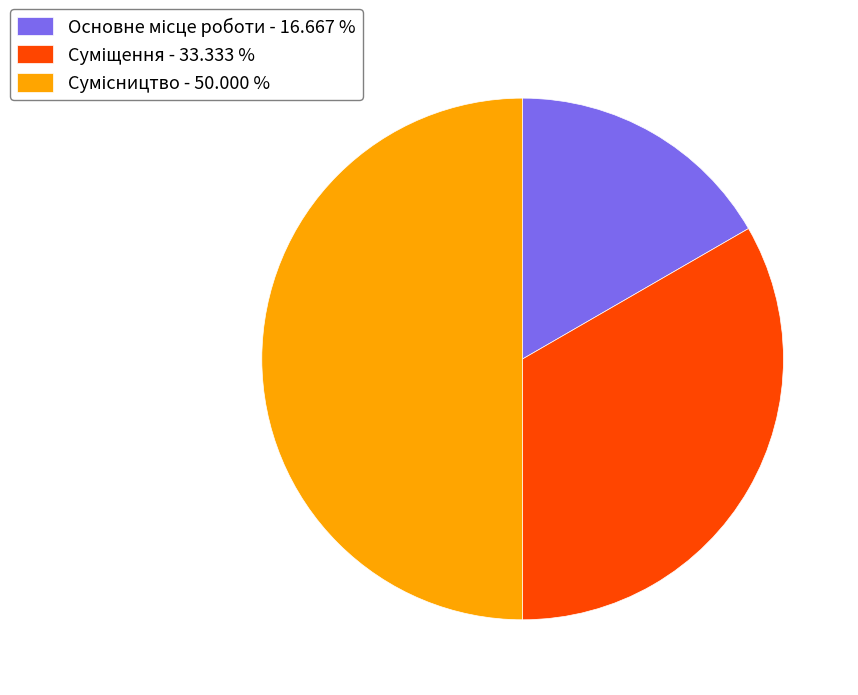

Does Основне місце роботи represent more than half of the total?

No